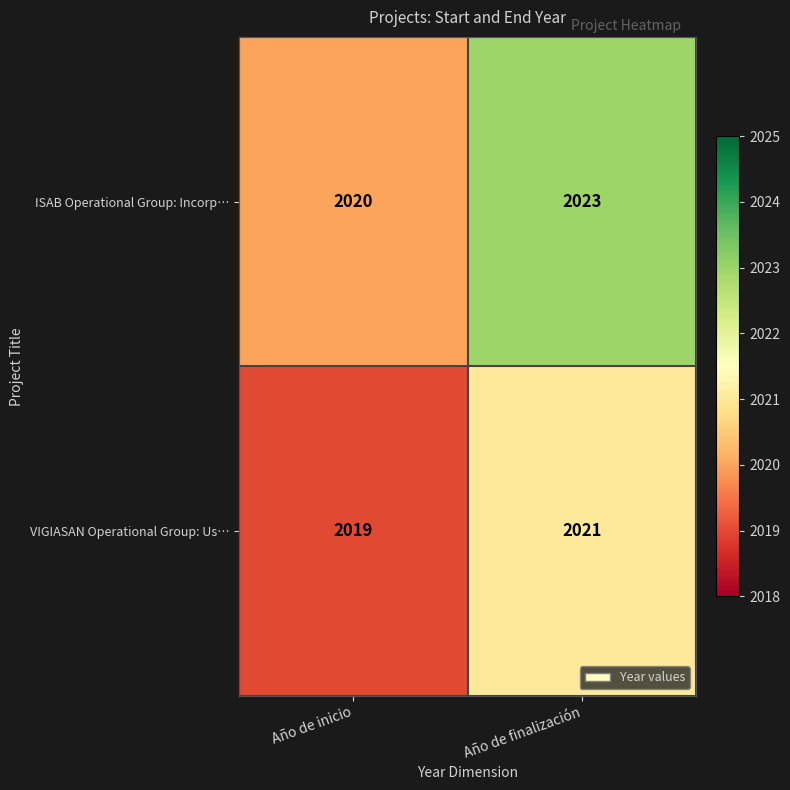

Which series has the largest total across all categories?

ISAB Operational Group: Incorp…